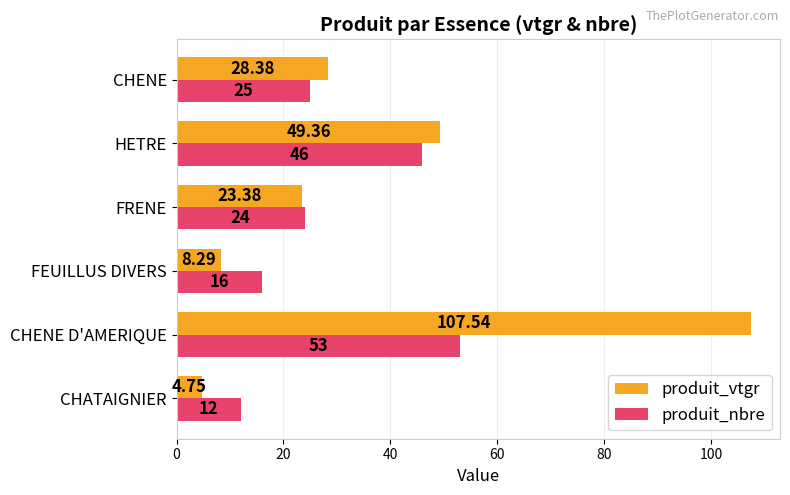

Which category has the lowest value across all series?

CHATAIGNIER